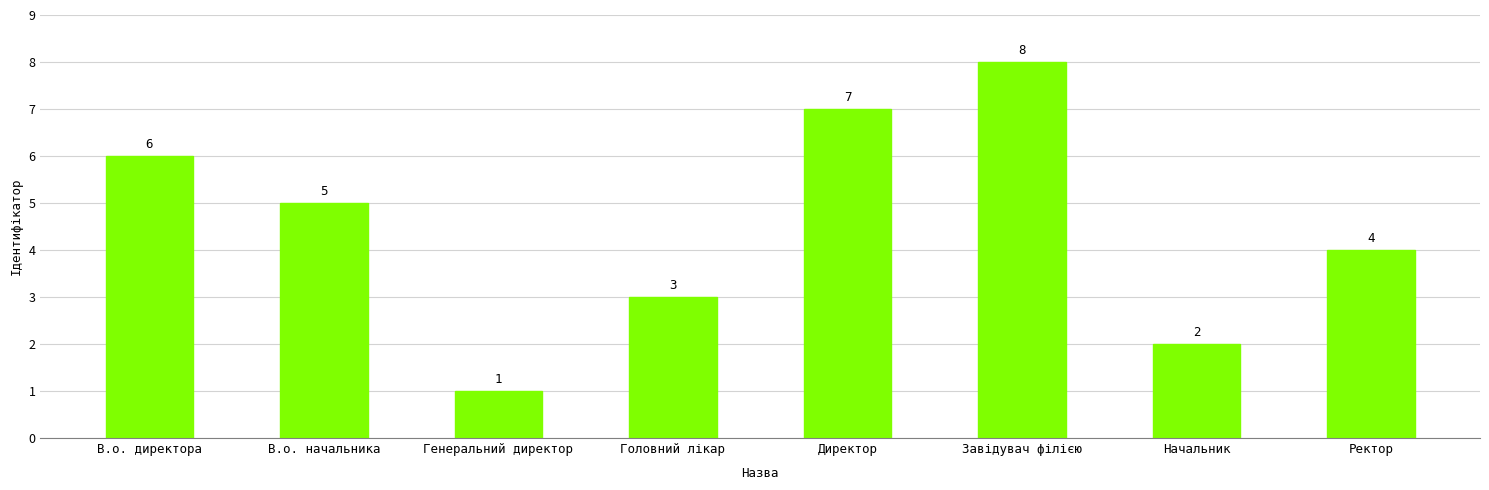

At which category does the chart reach its peak across all series?

Завідувач філією